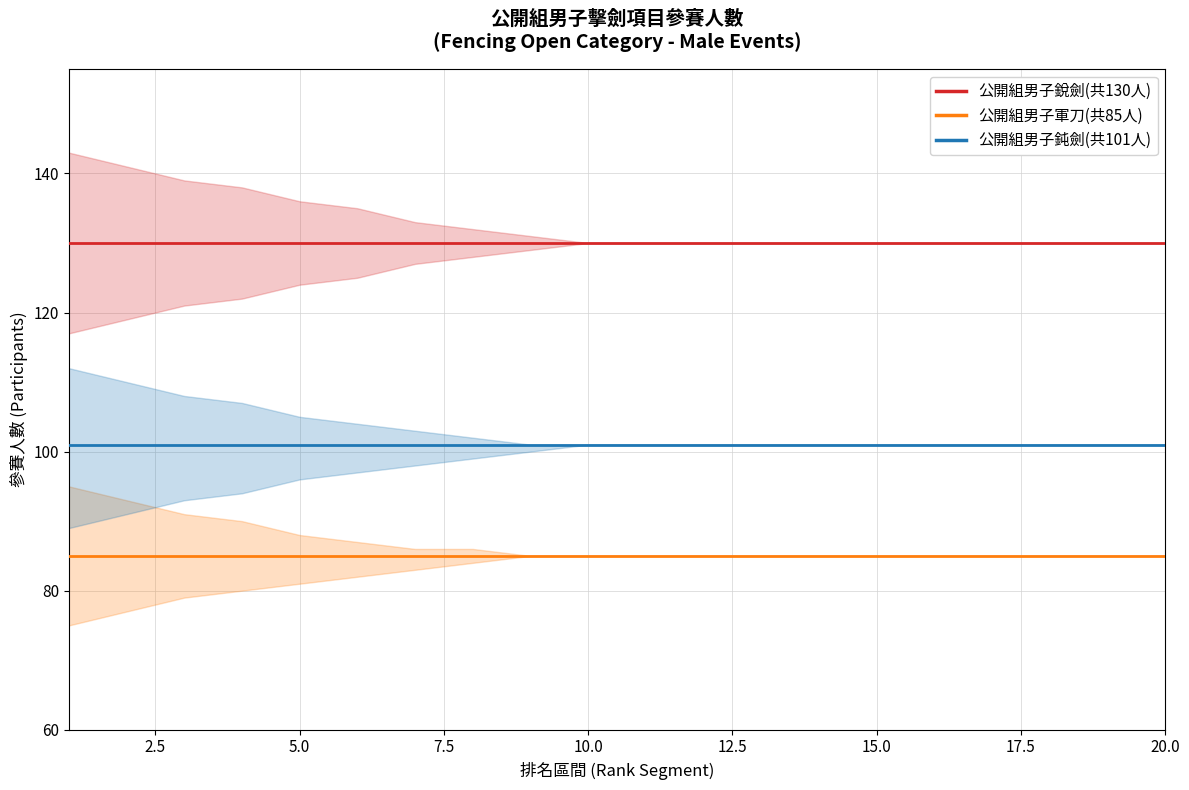

What is the approximate value of 公開組男子鈍劍(共101人)_line at 20.0?

101